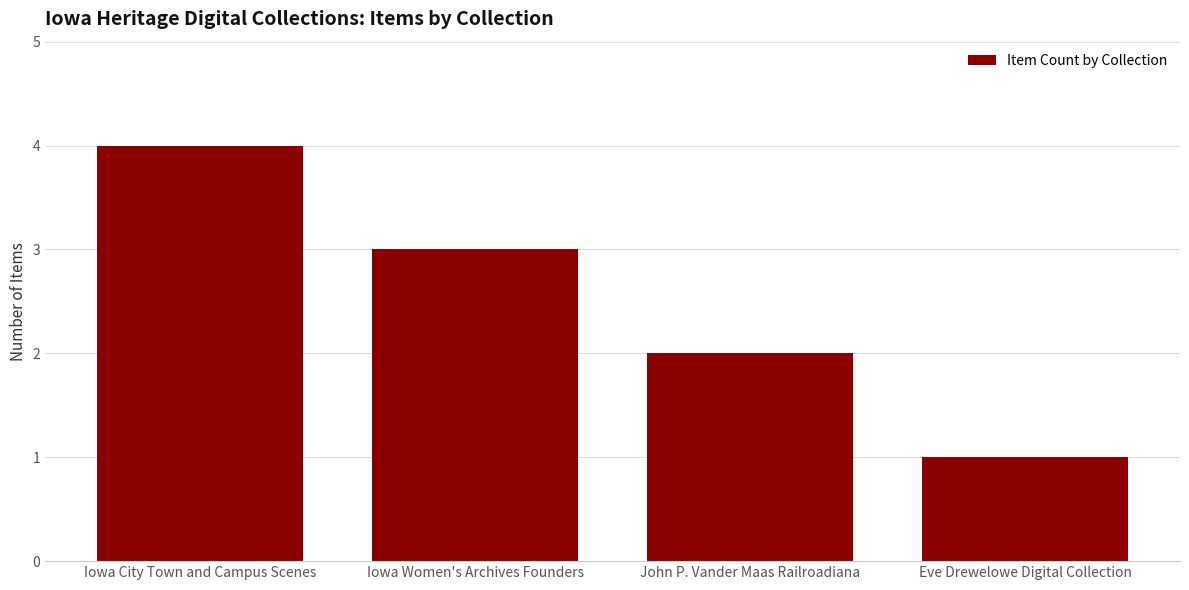

At which label does the data first exceed 3?

Iowa City Town and Campus Scenes